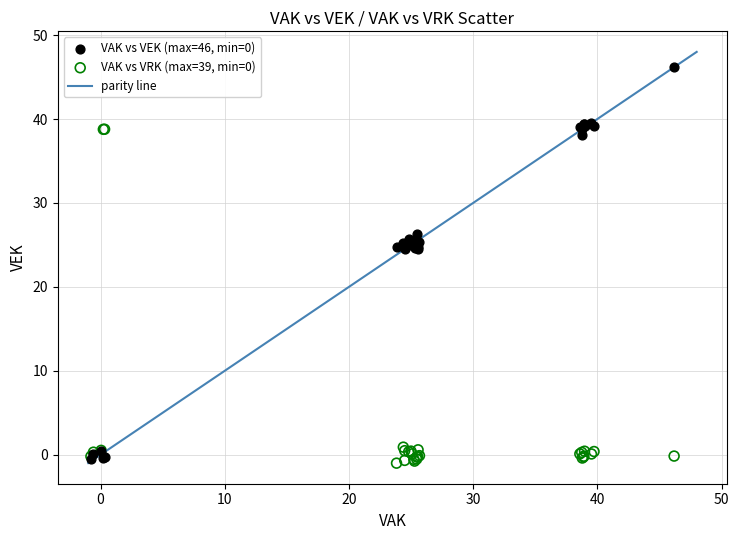

Which series reaches the maximum Y coordinate?

VAK vs VEK (max=46, min=0)